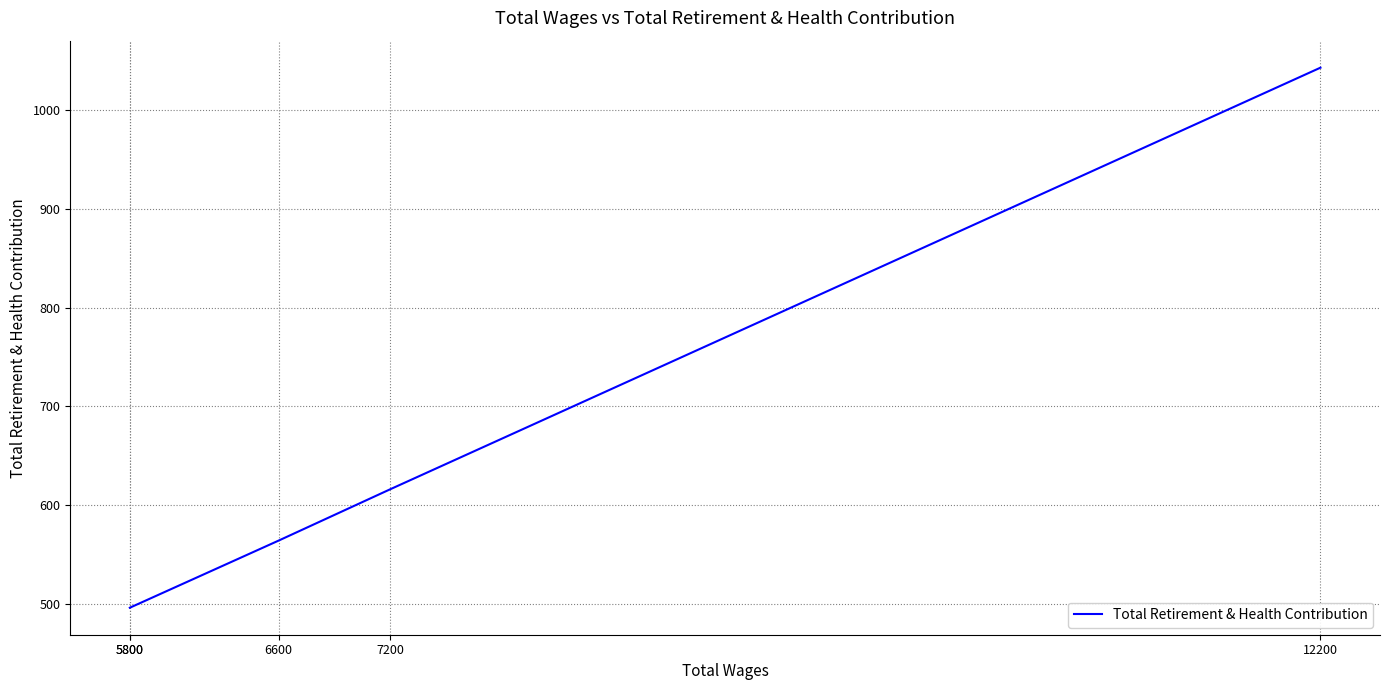

True or false: the data shows 564 at 6600.

True